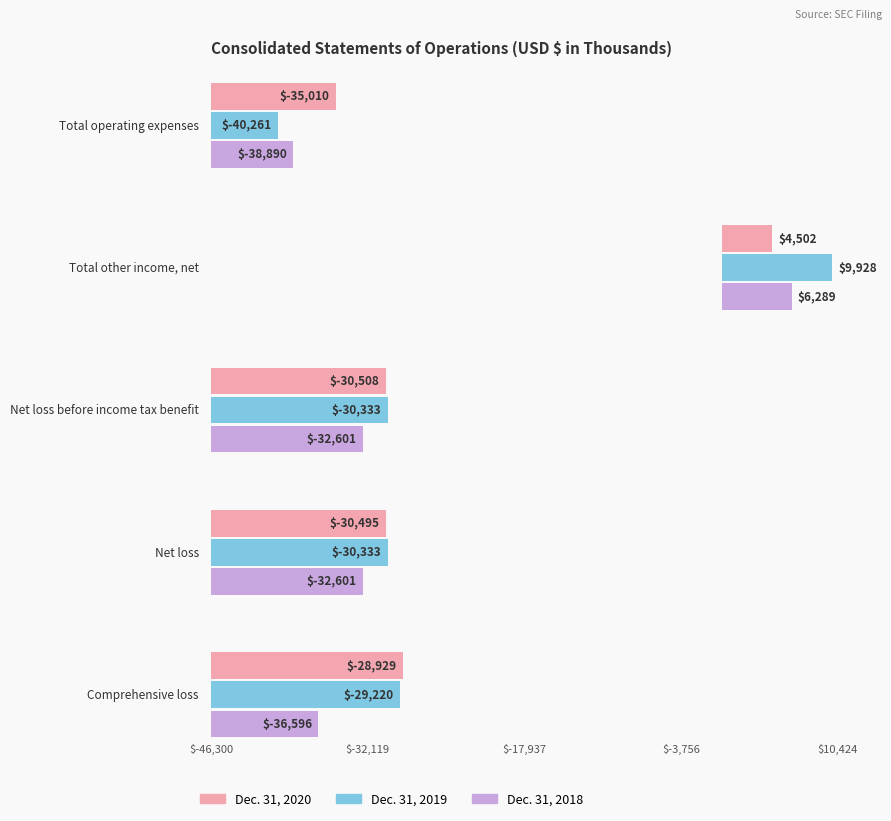

How many values in the Dec. 31, 2018 series are below -32601?

2